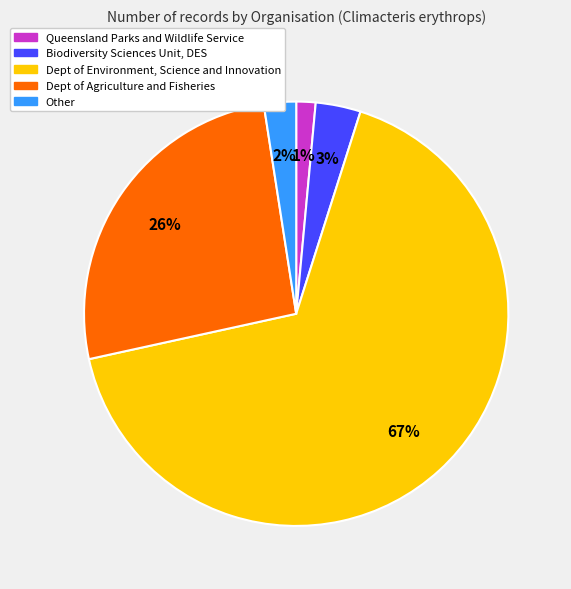

Is there a majority slice in this chart?

Yes